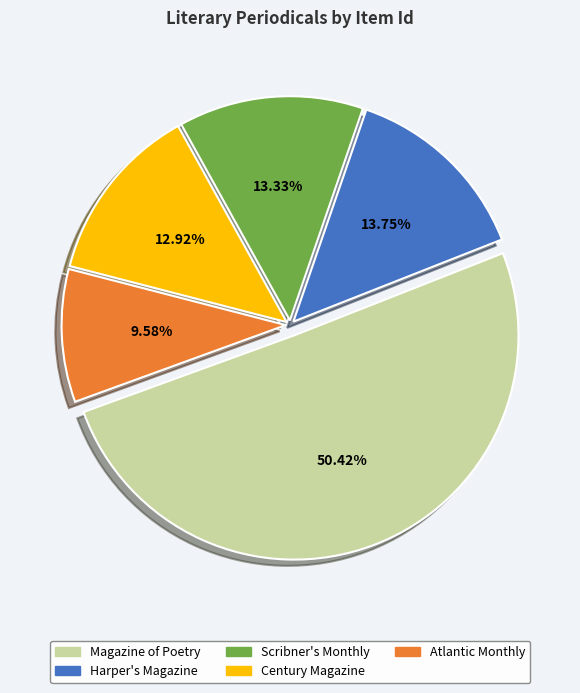

The Scribner's Monthly slice represents 13% of the pie. True or false?

True